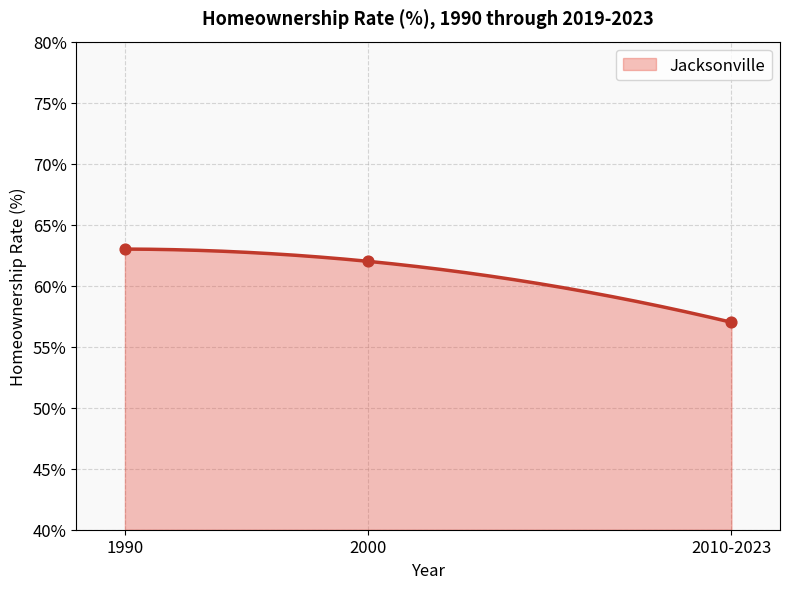

What is the change in value from 2000 to 2010-2023?

-5